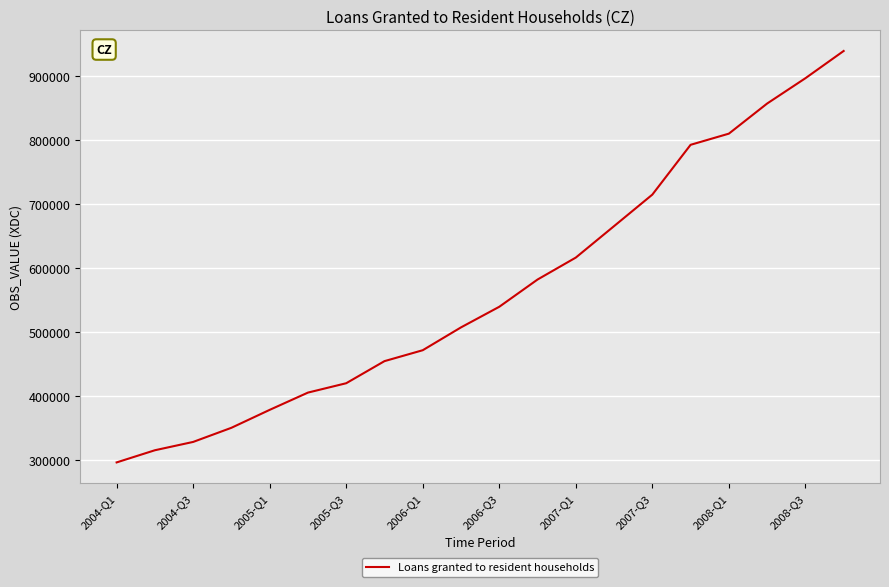

What is the difference between the maximum and minimum values?

642538